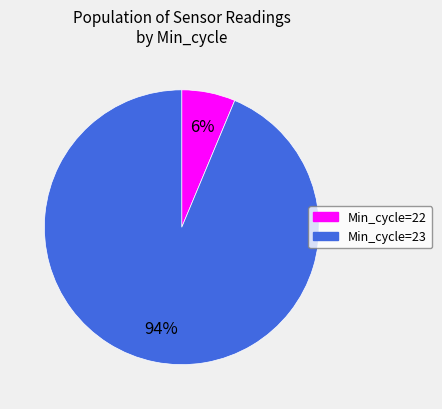

Is there a majority slice in this chart?

Yes